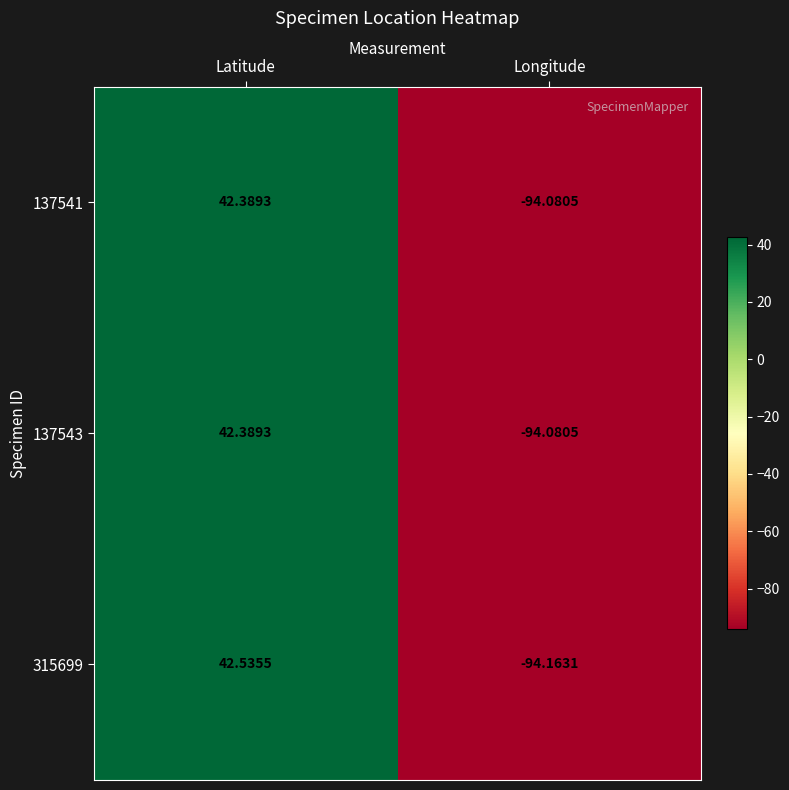

Which category has the lowest value in the 137543 series?

Longitude